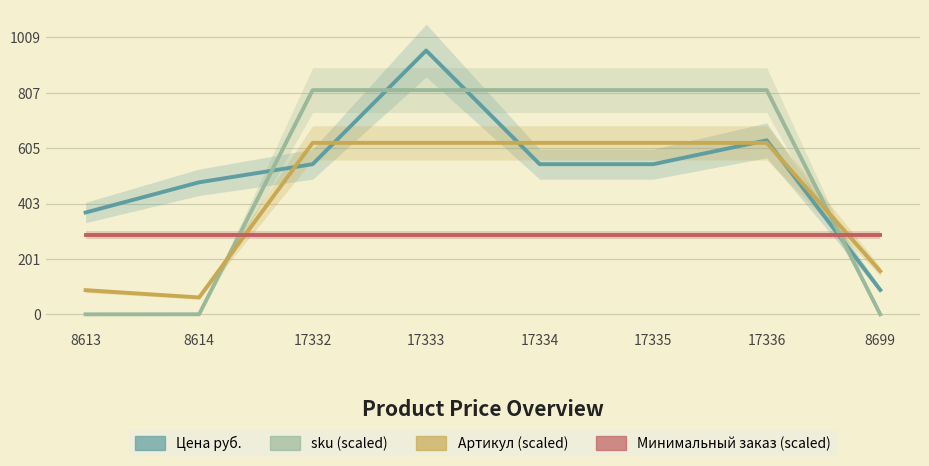

Where does the sku (scaled) series first go above 816?

17332